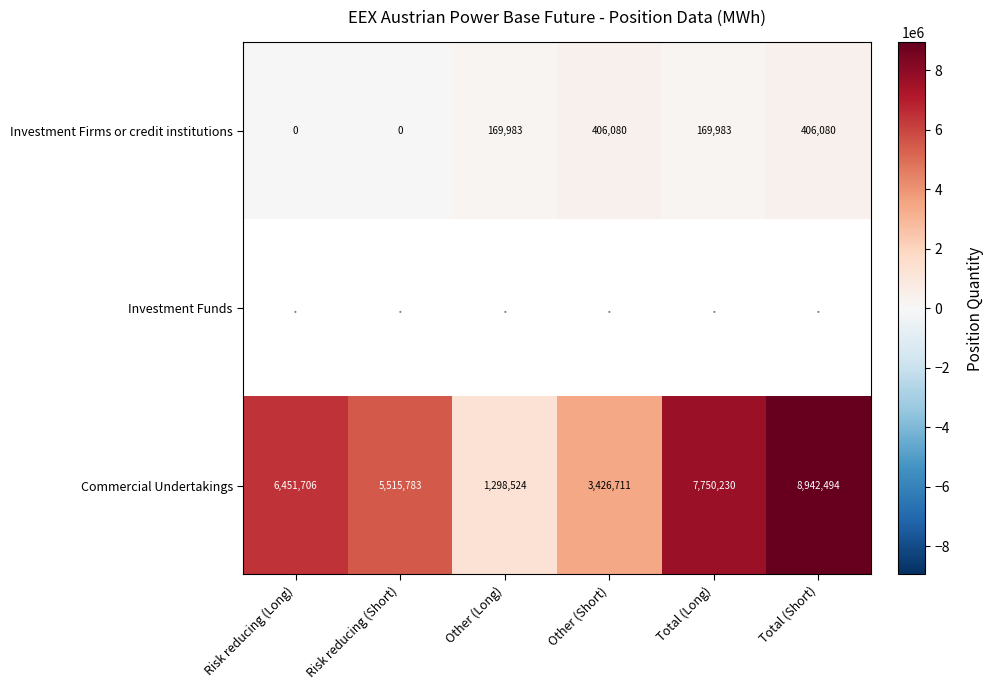

Is it true that Investment Firms or credit institutions equals -274554.8 at Risk reducing (Short)?

False